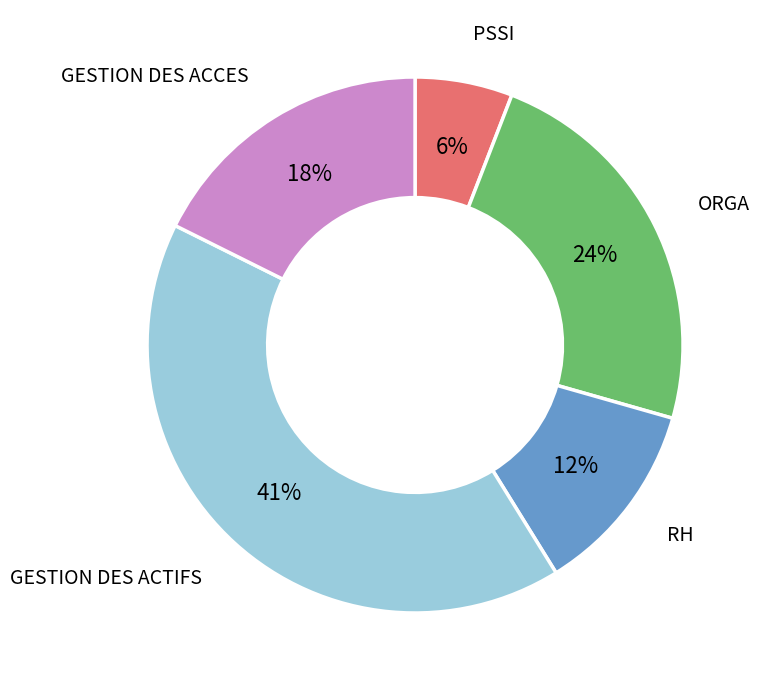

To the nearest percent, what is the difference between the largest and smallest slice percentages?

35%